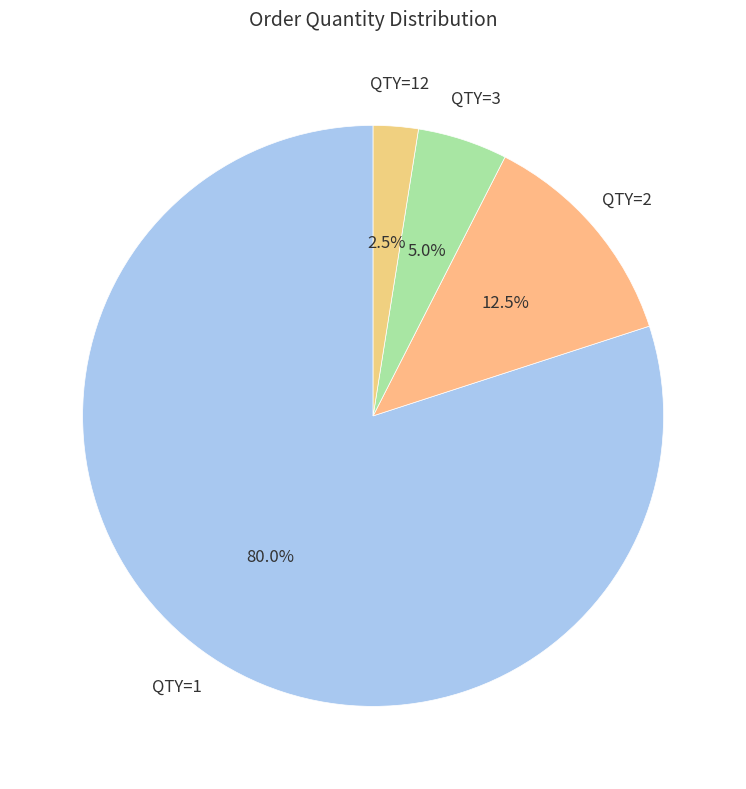

To the nearest percent, what is the average slice percentage?

25%